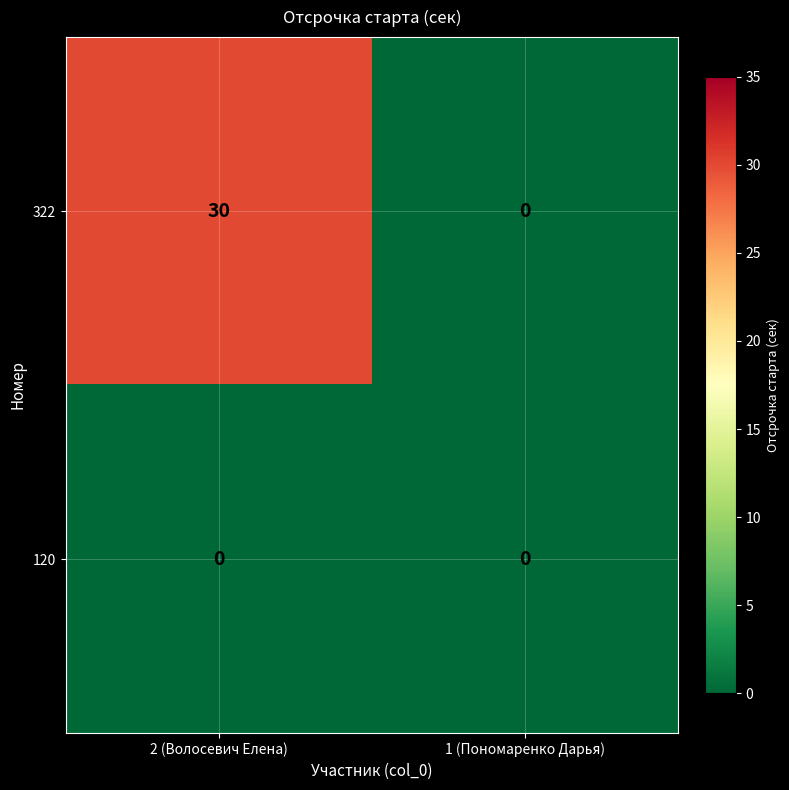

What is the difference between the highest and lowest values at 2 (Волосевич Елена)?

30